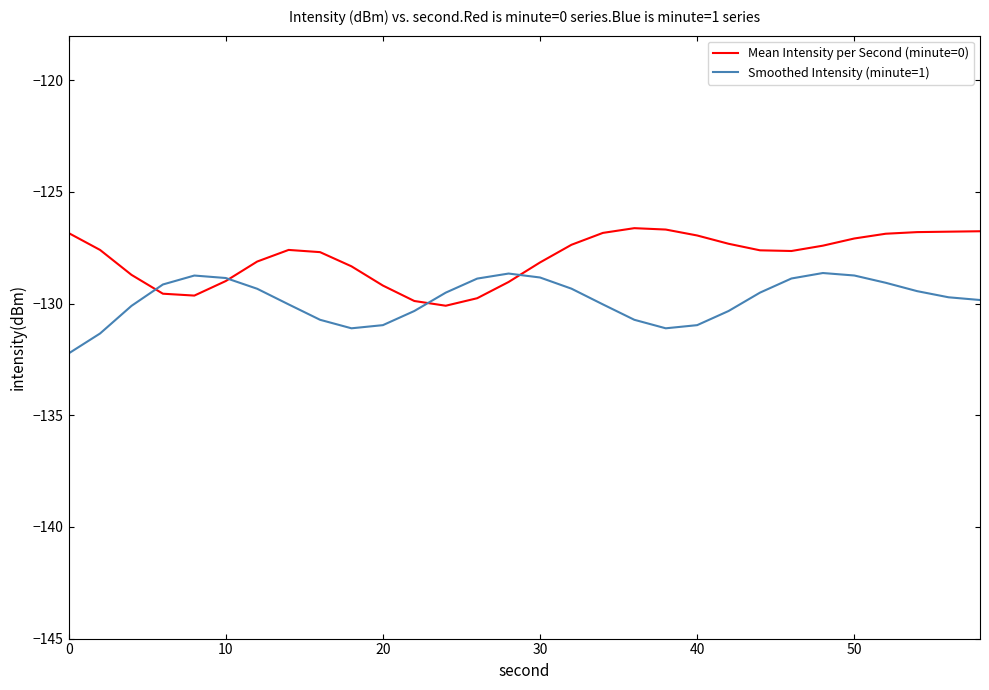

Which series has the largest total across all categories?

Mean Intensity per Second (minute=0)